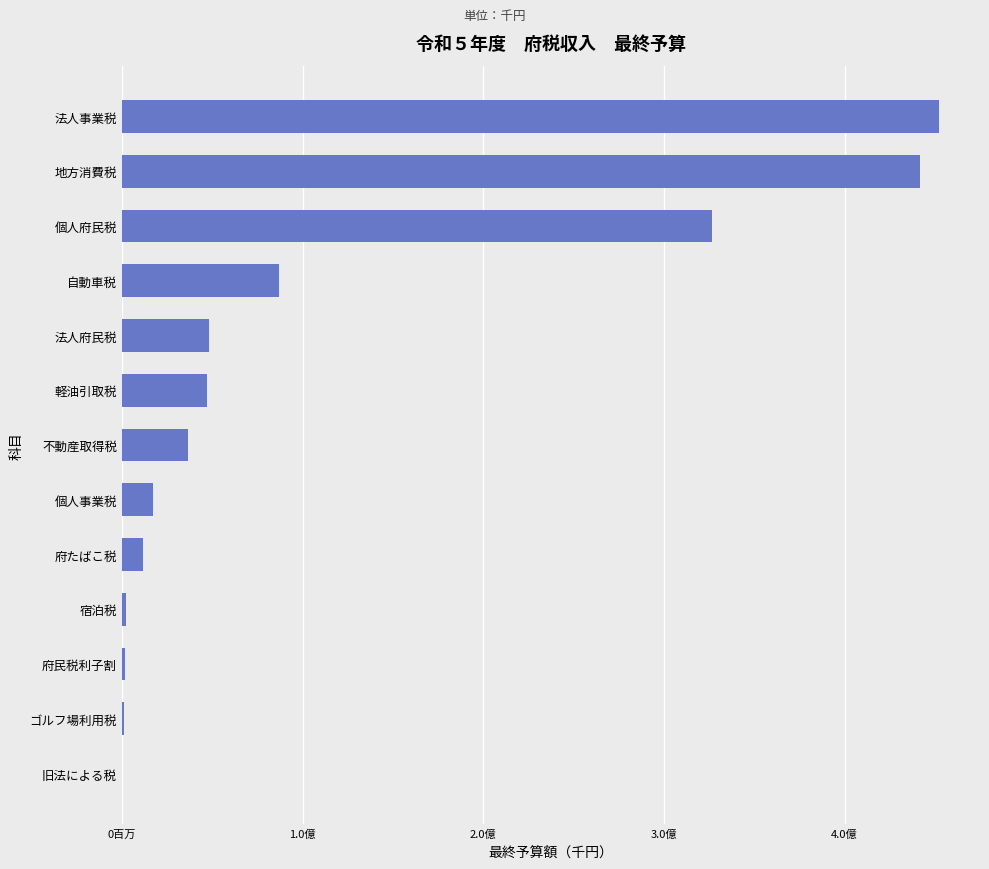

Are the bars horizontal?

Yes